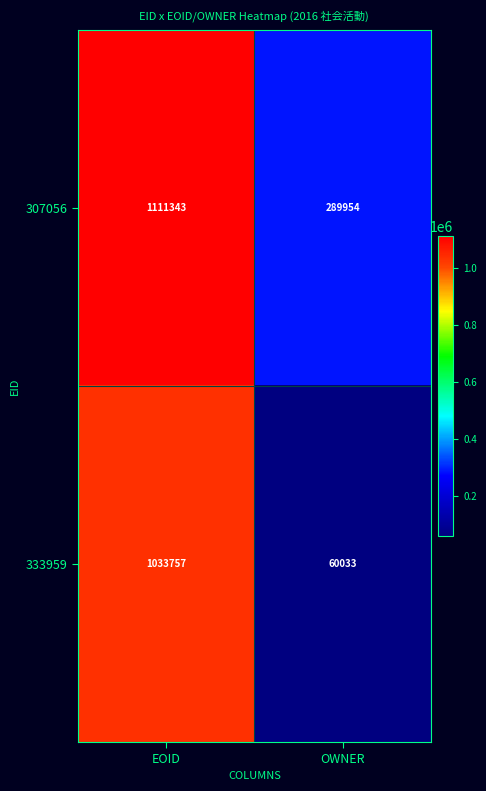

Which series has the largest range (max minus min)?

333959